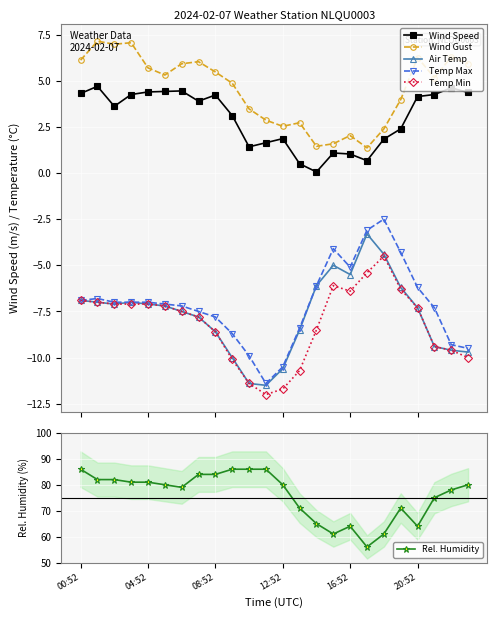

True or false: Wind Gust has more than 2 points higher than both neighbors.

True